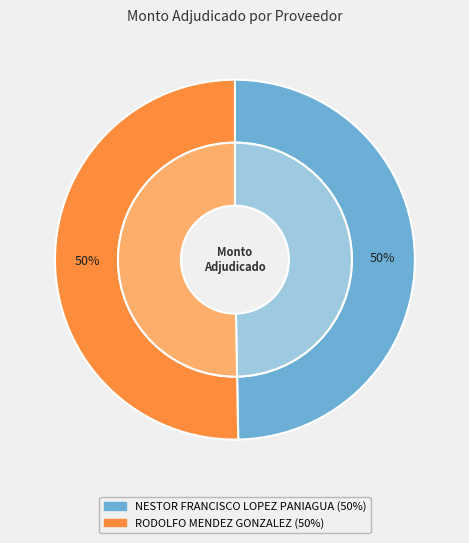

Which slice is the smallest?

NESTOR FRANCISCO LOPEZ PANIAGUA